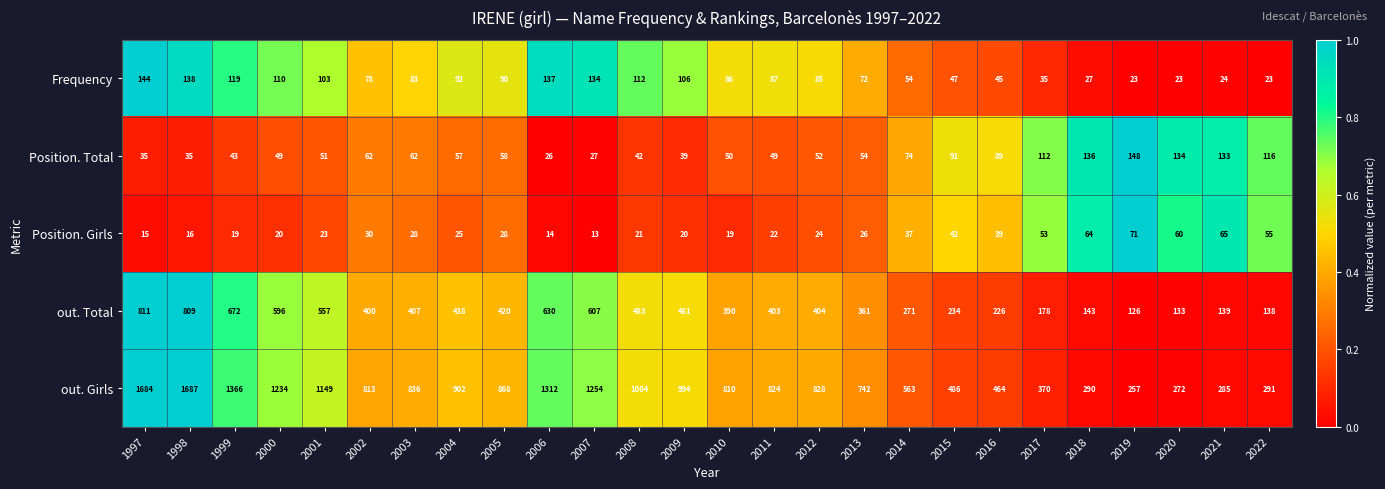

True or false: out. Girls has a value of 810 at 2010.

True